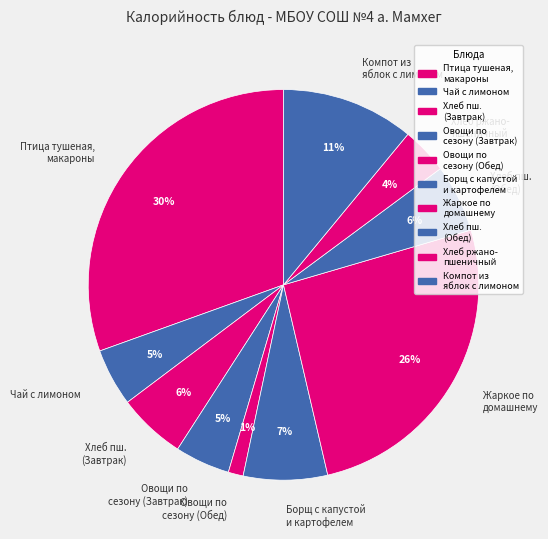

Which slice is the smallest?

Овощи по сезону (Обед)